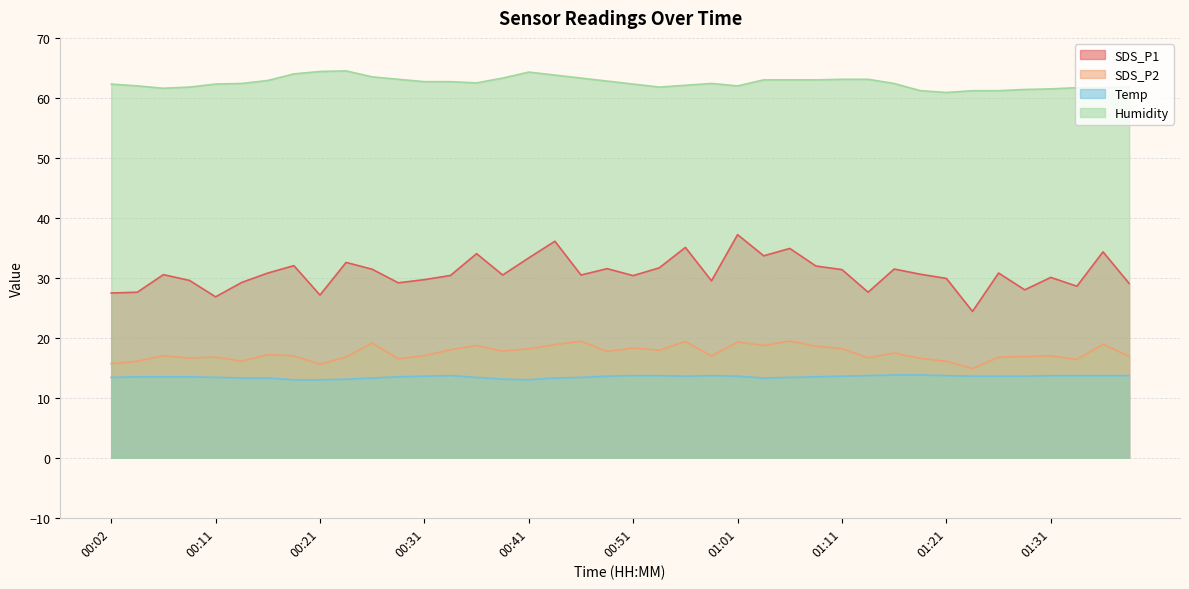

Reading left to right, what are all the values shown in this chart?

SDS_P1: 27.5	27.6	30.5	29.6	26.8	29.2	30.8	32.0	27.1	32.6	31.4	29.2	29.7	30.4	34.0	30.5	33.3	36.1	30.5	31.5	30.4	31.7	35.1	29.5	37.2	33.7	34.9	32.0	31.4	27.6	31.5	30.6	29.9	24.4	30.8	28.0	30.1	28.6	34.3	29.1
SDS_P2: 15.7	16.1	17.0	16.6	16.8	16.1	17.2	17.0	15.6	16.8	19.1	16.5	17.0	18.0	18.7	17.8	18.2	18.9	19.4	17.7	18.3	17.9	19.4	17.0	19.3	18.7	19.5	18.6	18.2	16.7	17.5	16.6	16.1	14.9	16.8	16.9	17.0	16.4	18.9	16.9
Temp: 13.4	13.5	13.5	13.5	13.4	13.3	13.3	13.0	13.0	13.1	13.3	13.5	13.6	13.7	13.4	13.1	13.0	13.3	13.4	13.6	13.7	13.7	13.6	13.7	13.6	13.3	13.4	13.5	13.6	13.7	13.8	13.8	13.7	13.6	13.6	13.6	13.7	13.7	13.7	13.7
Humidity: 62.3	62.0	61.6	61.8	62.3	62.4	62.9	64.0	64.4	64.5	63.5	63.1	62.7	62.7	62.5	63.3	64.3	63.8	63.3	62.8	62.3	61.8	62.1	62.4	62.0	63.0	63.0	63.0	63.1	63.1	62.4	61.2	60.9	61.2	61.2	61.4	61.5	61.7	61.7	61.8